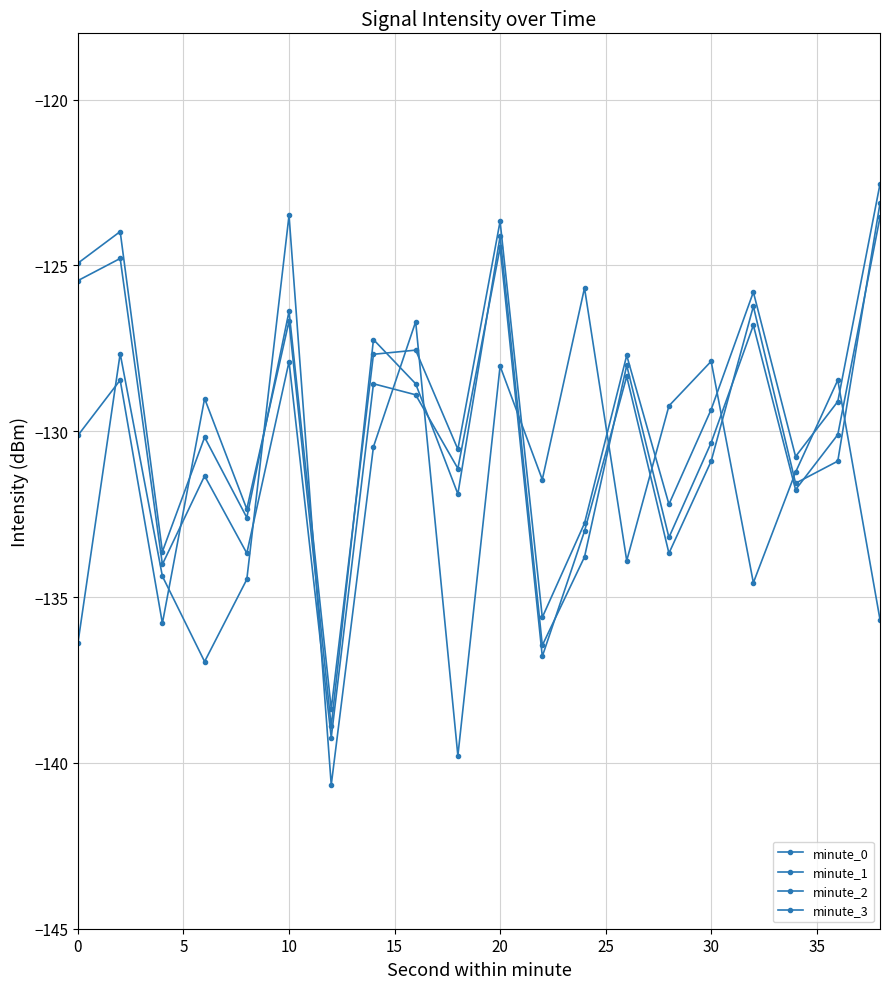

How many data points in minute_1 are less than -131?

11